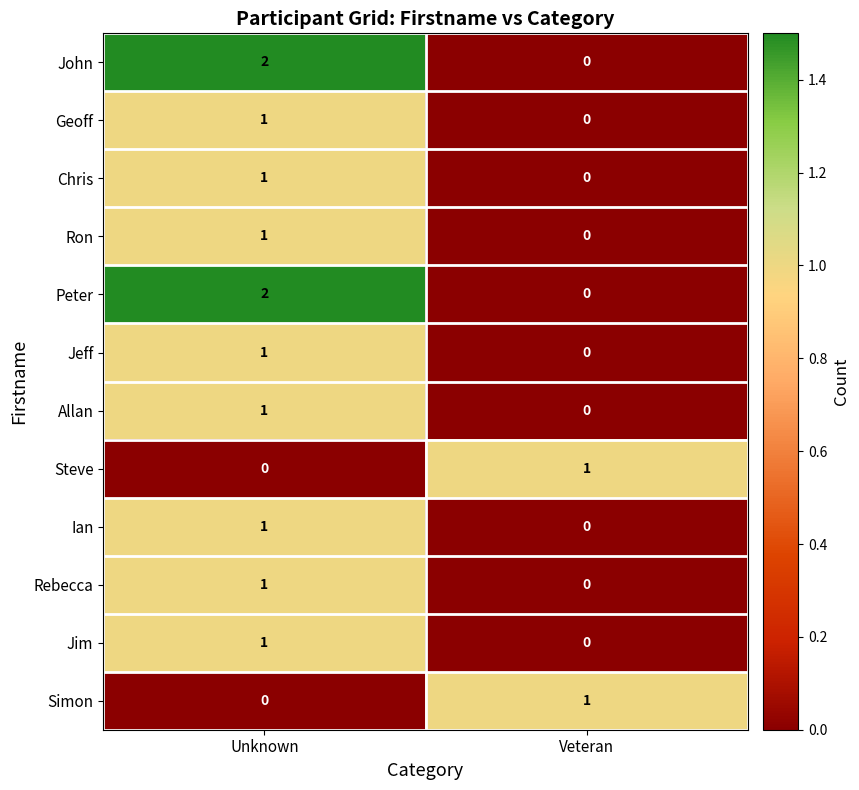

What is the maximum value shown in the chart?

2